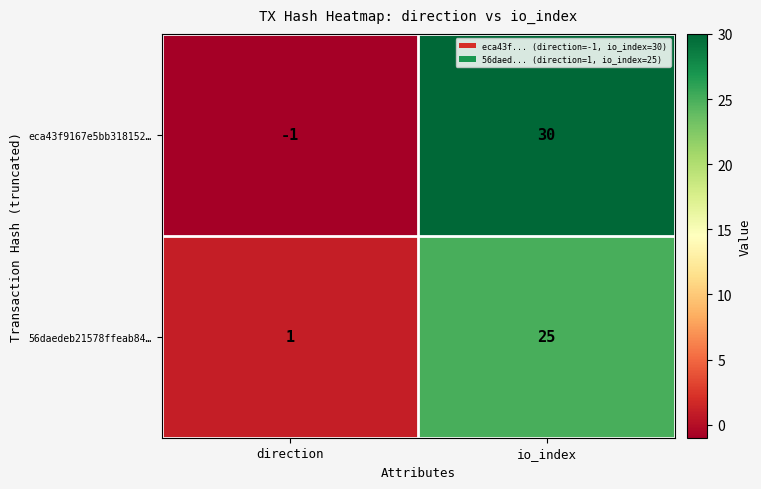

The value of 56daedeb21578ffeab84… at io_index is 25. True or false?

True